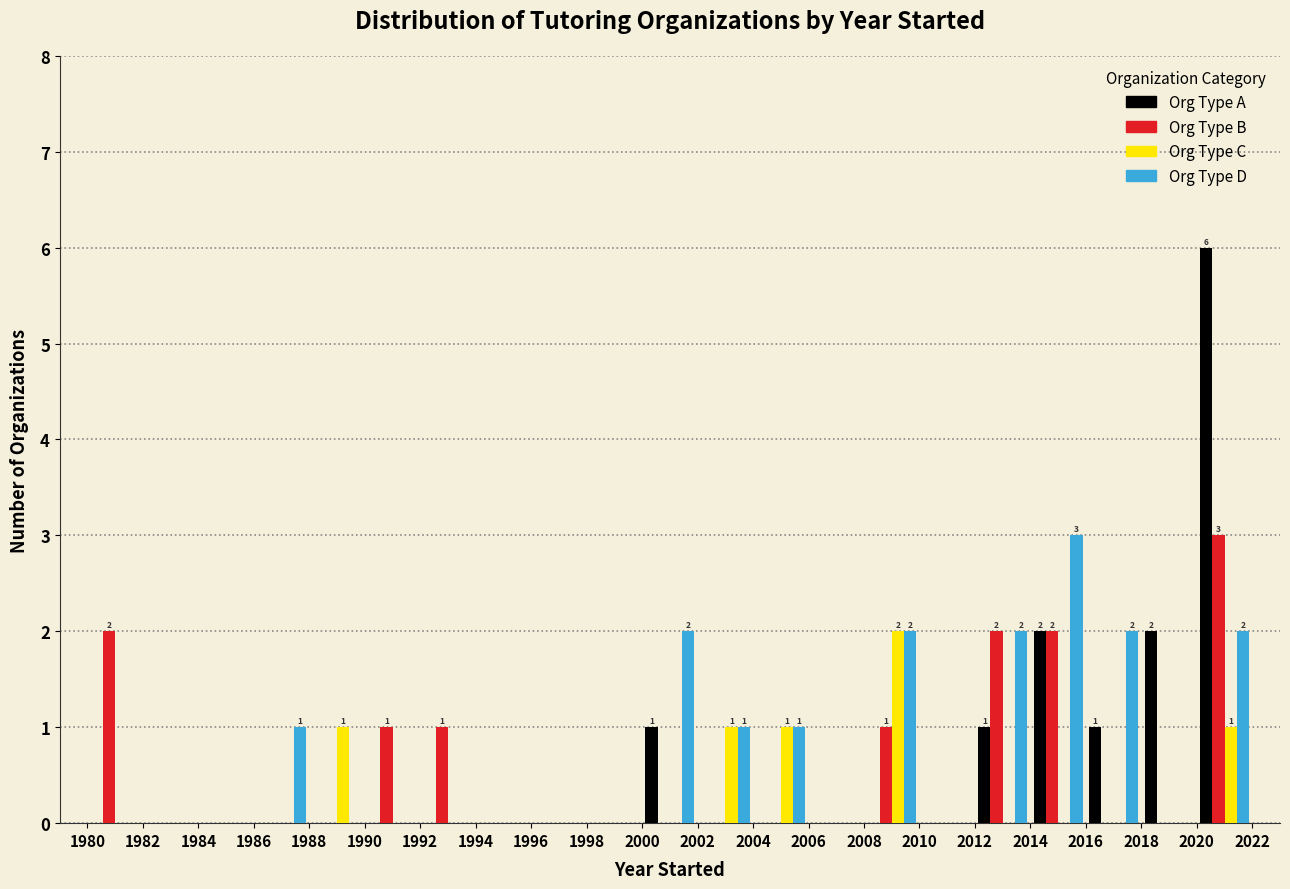

In the Org Type B series, which range on the x-axis has the tallest bar?

2020 to 2022